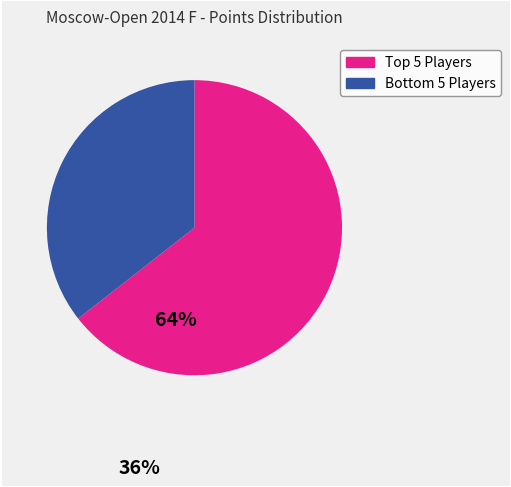

Is there any slice that represents more than half of the pie?

Yes